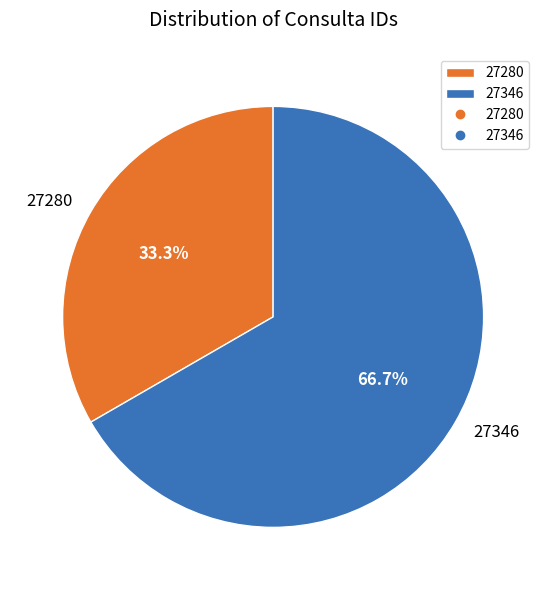

How many segments does this pie chart have?

2